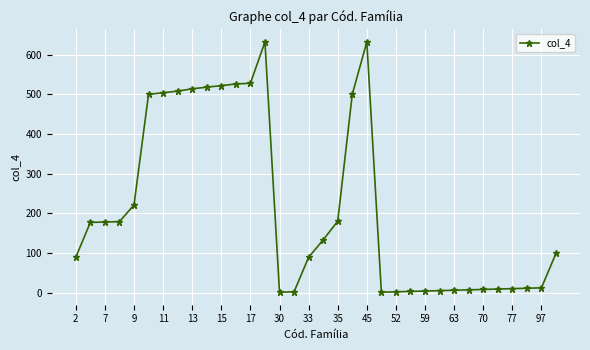

What is the maximum value shown in the chart?

632